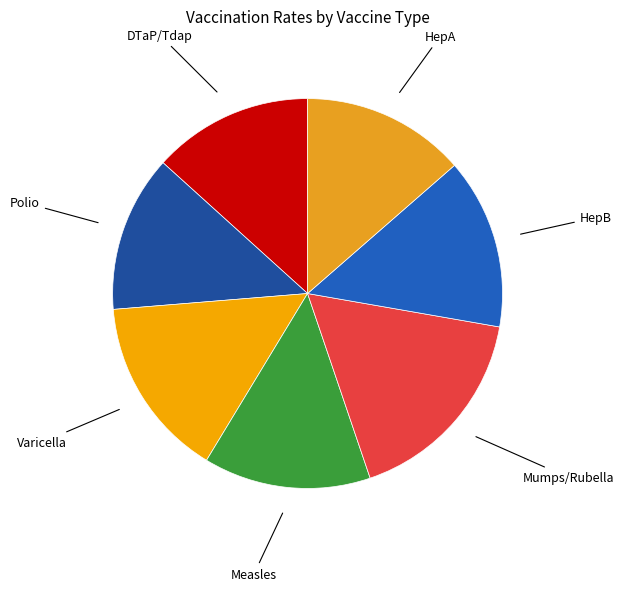

Which slice is the largest?

Mumps/Rubella